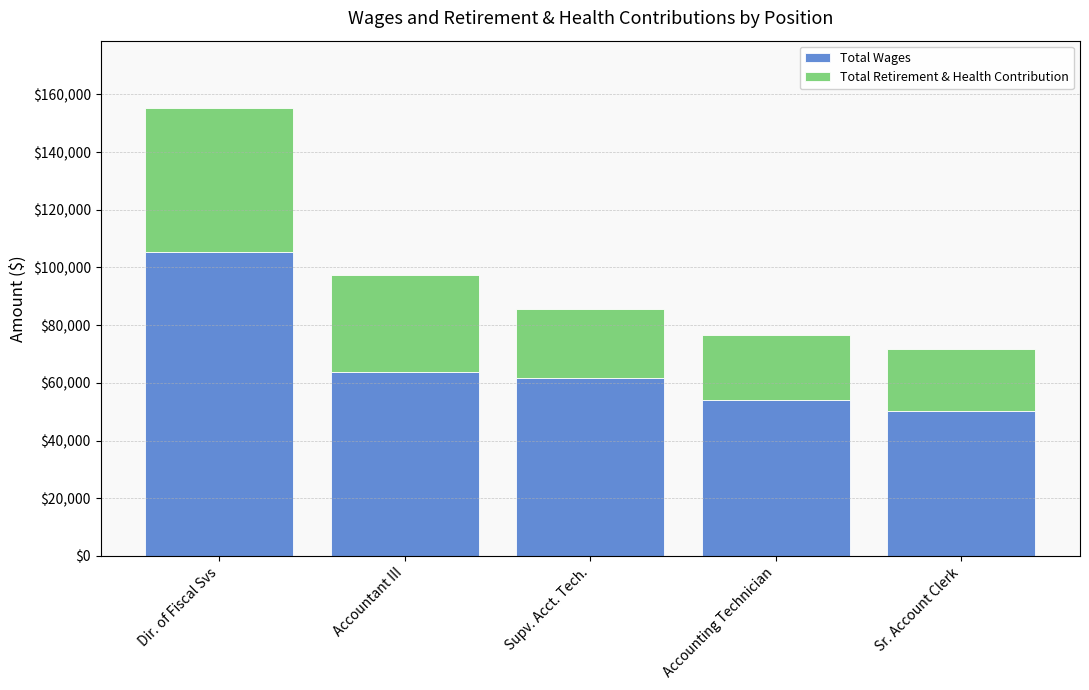

Is it true that Total Wages equals 19704.0 at Sr. Account Clerk?

False